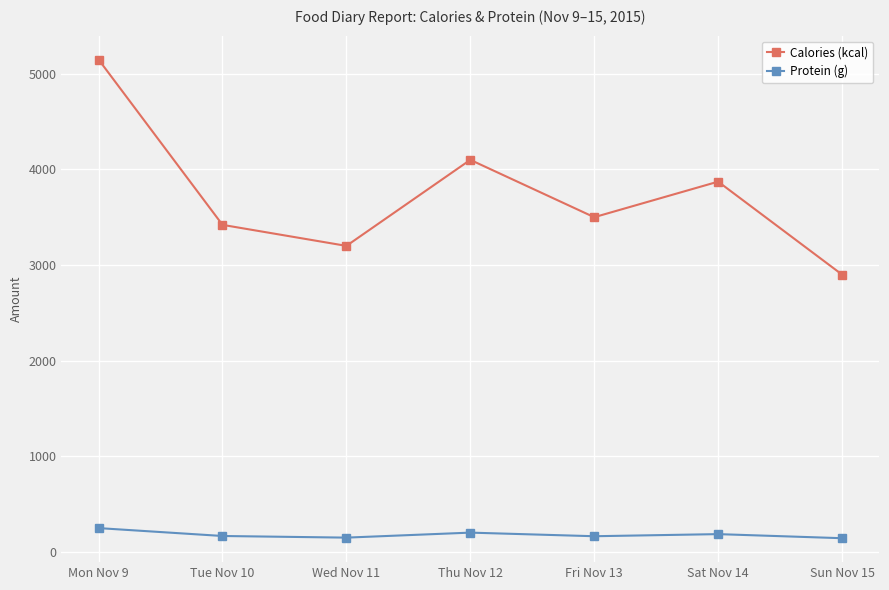

Between Thu Nov 12 and Sat Nov 14, which series saw the biggest shift?

Calories (kcal)